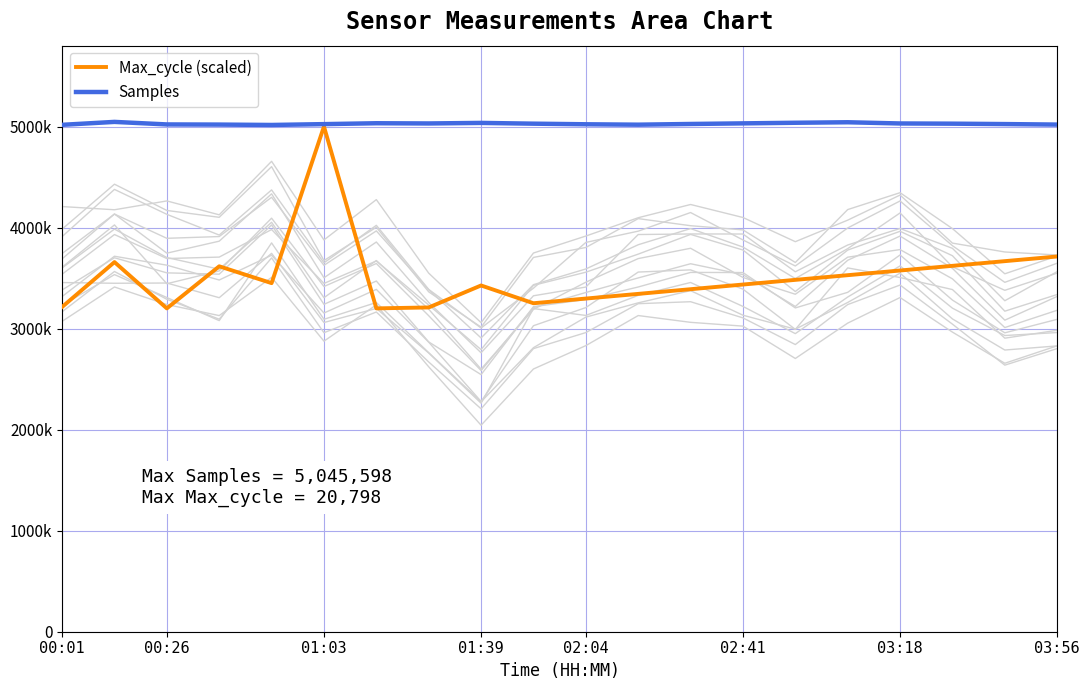

Is it true that Max_cycle (scaled) equals 5421218.9 at 03:18?

False